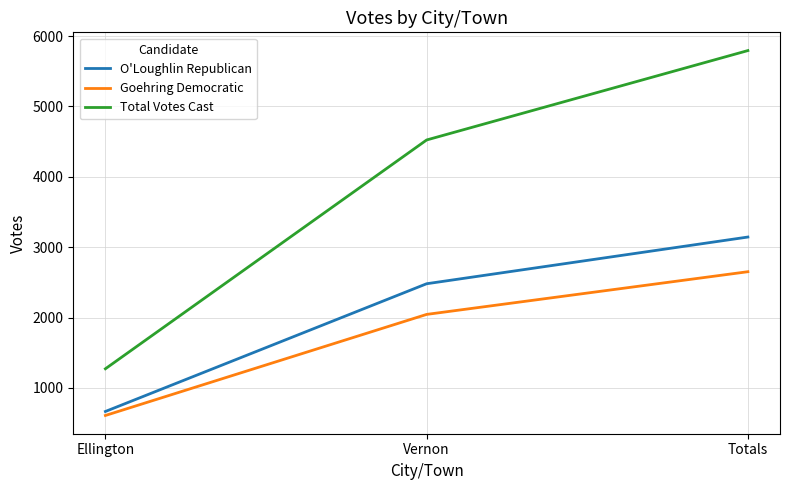

What is the minimum value shown in the chart?

607